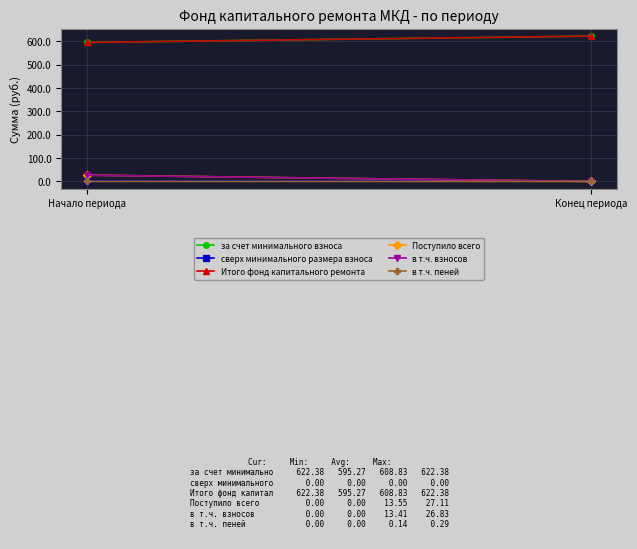

How many values in the Поступило всего series are below 27?

1